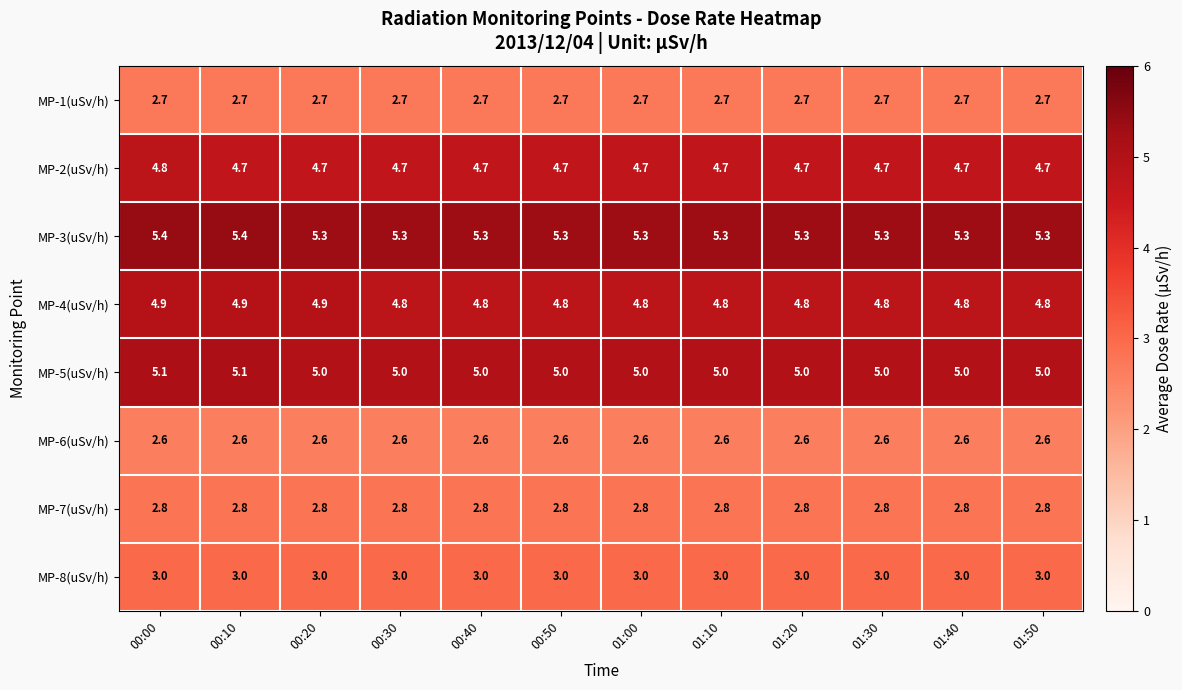

True or false: MP-7(uSv/h) has a value of 2.8 at 01:40.

True